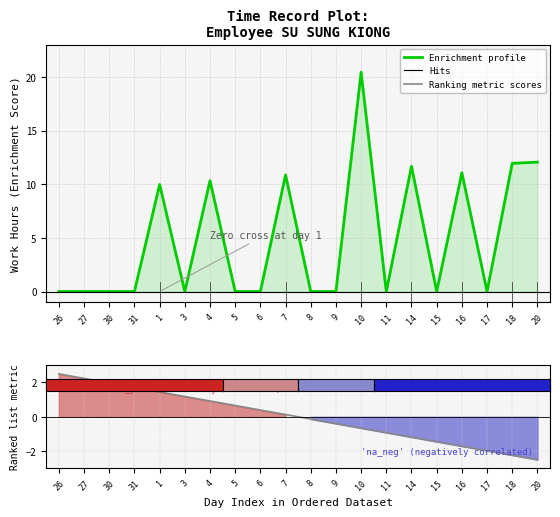

Between which two adjacent categories do Enrichment profile and Ranking metric scores first intersect?

31 and 1